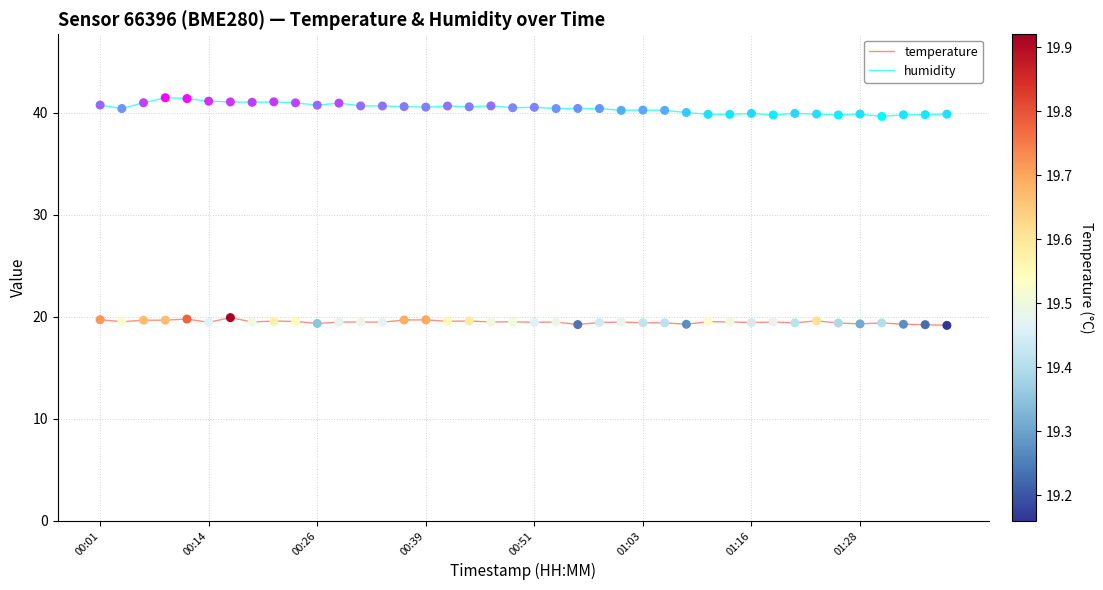

Which series has the largest total across all categories?

humidity